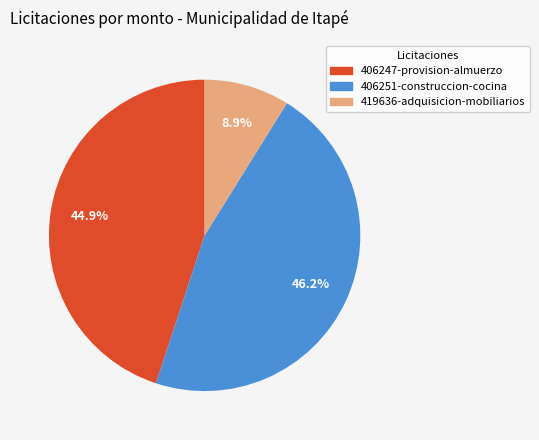

Is there any slice that represents more than half of the pie?

No